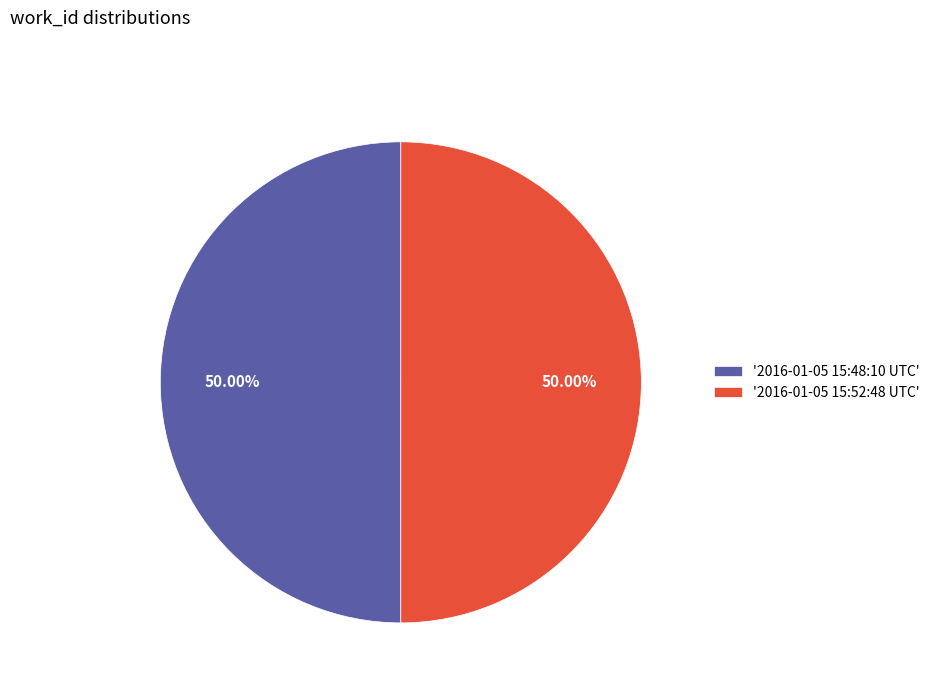

Do '2016-01-05 15:48:10 UTC' and '2016-01-05 15:52:48 UTC' together represent more than half of the pie?

Yes